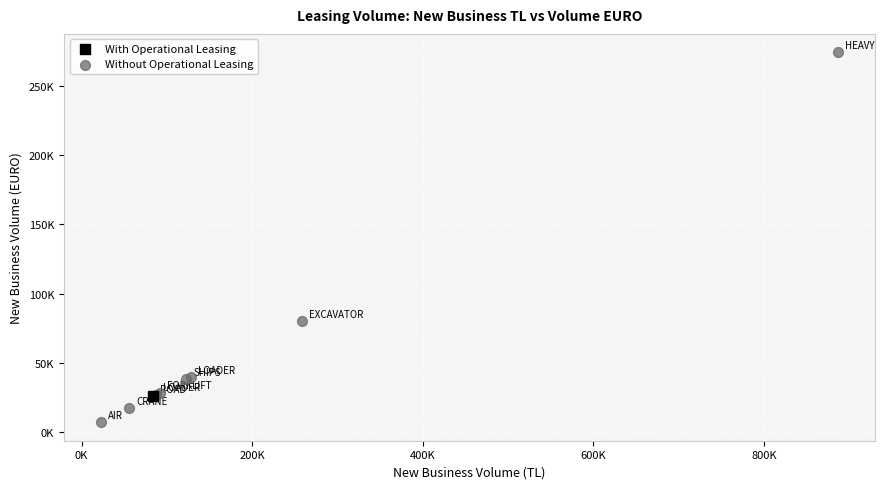

What are all the series names shown in the legend?

With Operational Leasing, Without Operational Leasing